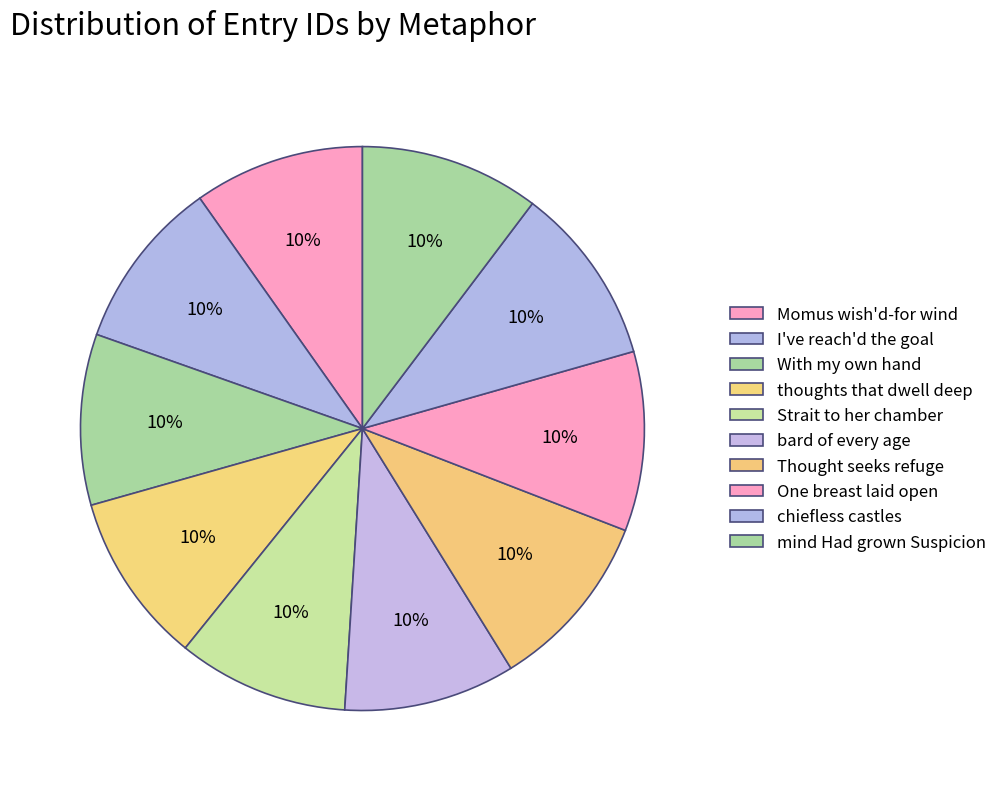

Which has a higher value, Strait to her chamber or Thought seeks refuge?

Thought seeks refuge